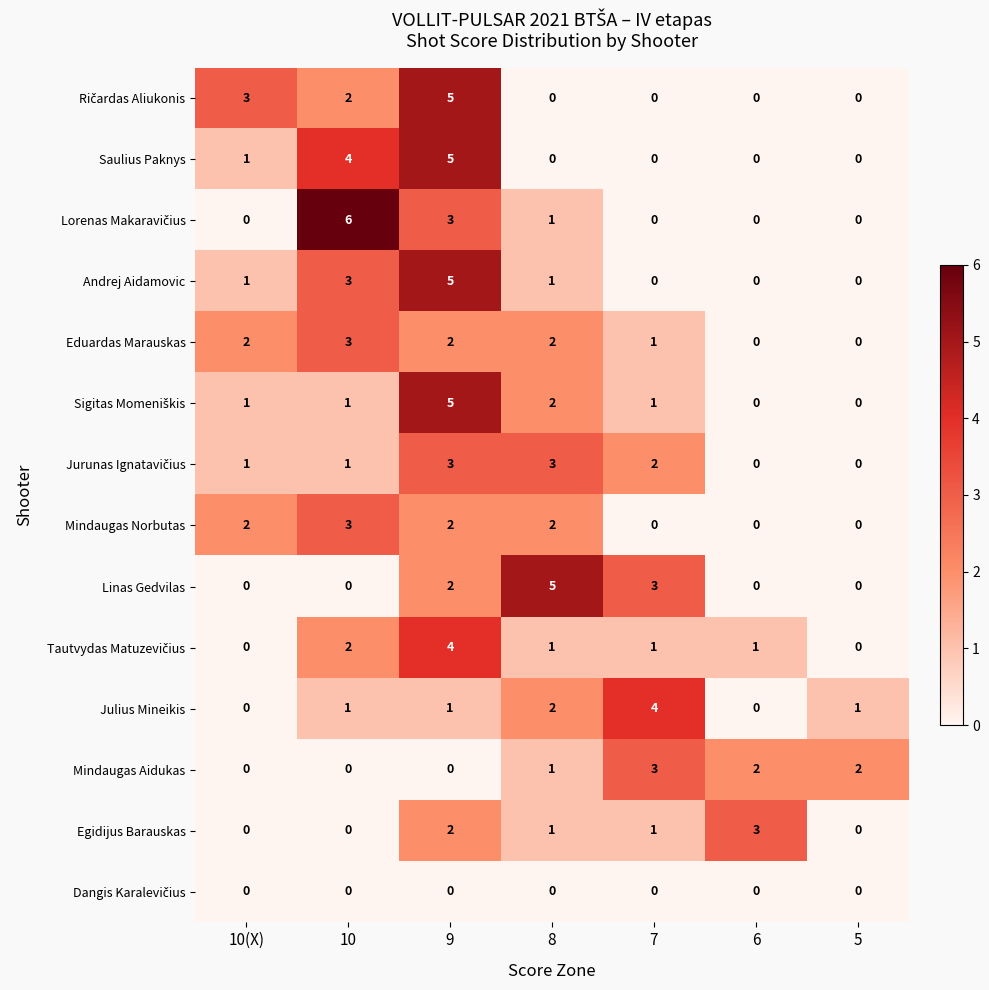

At which category does the chart reach its peak across all series?

10